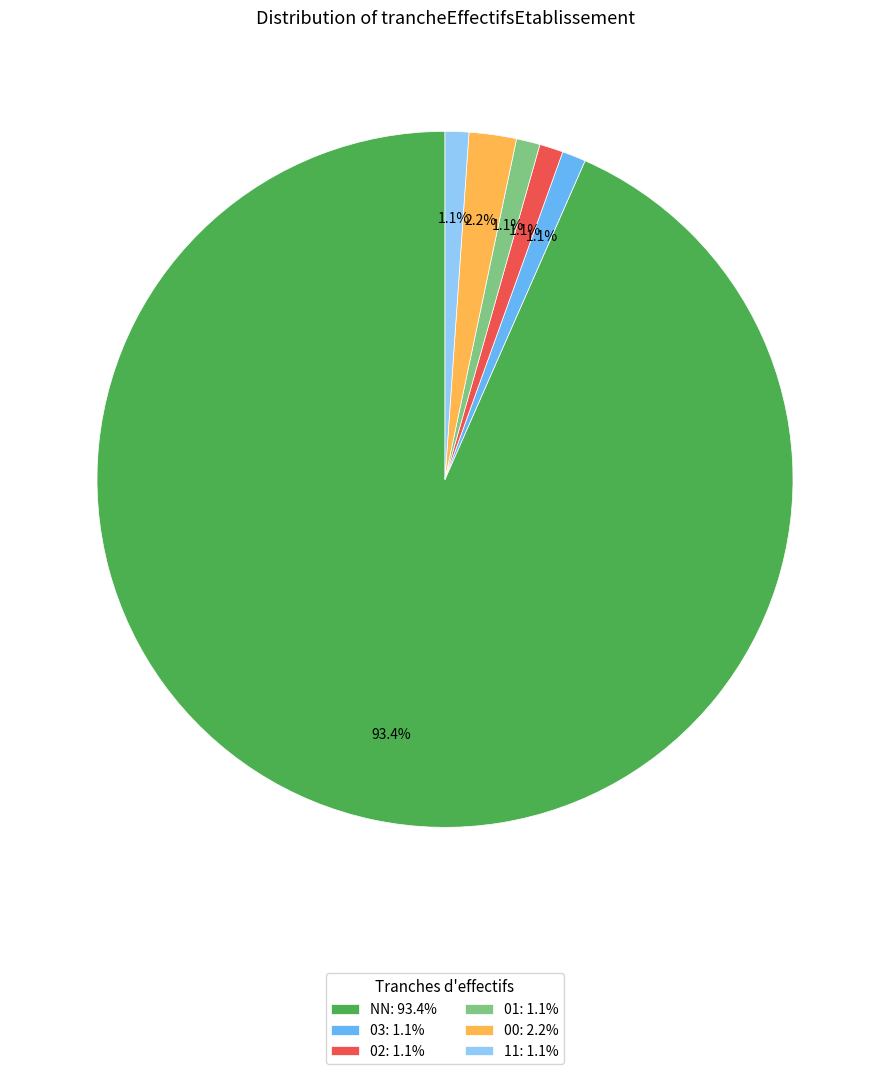

To the nearest percent, what is the difference between the largest and smallest slice percentages?

92%